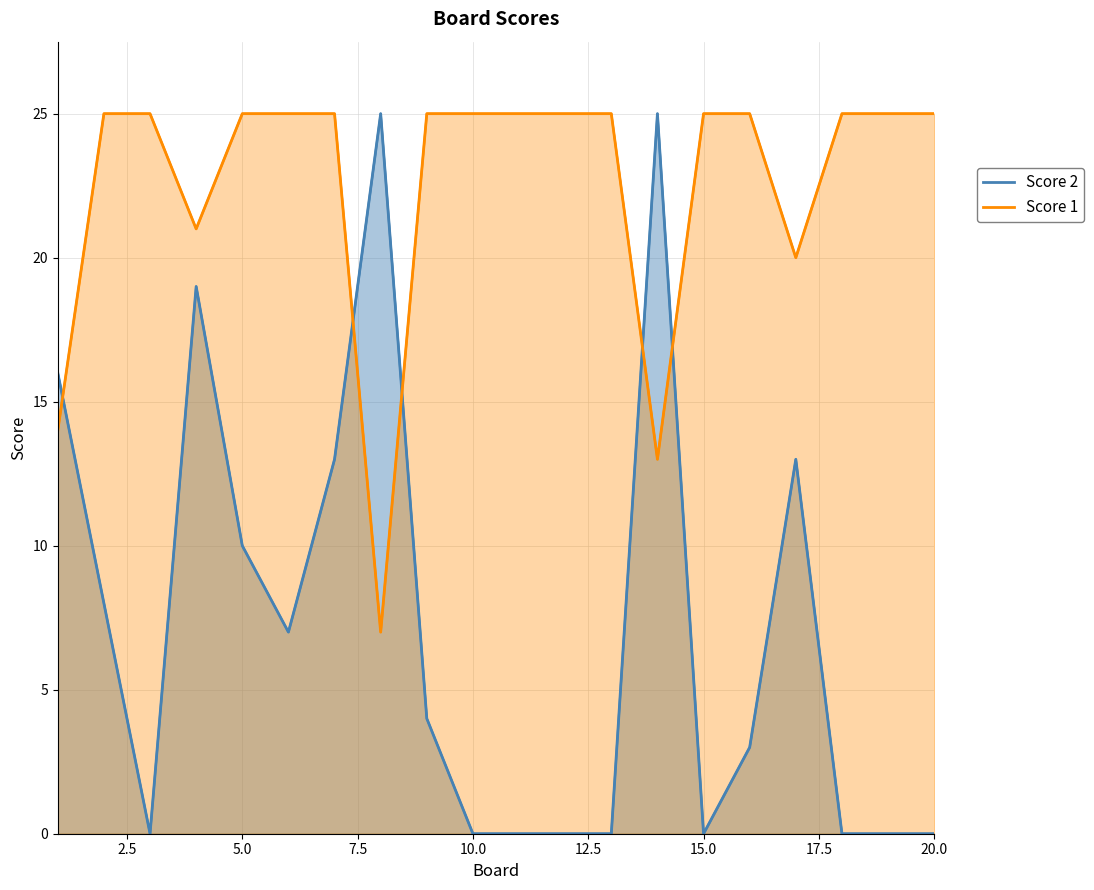

Rank the categories by Score 2 value from highest to lowest.

8, 14, 4, 1, 7, 17, 5, 2, 6, 9, 16, 3, 10, 11, 12, 13, 15, 18, 19, 20